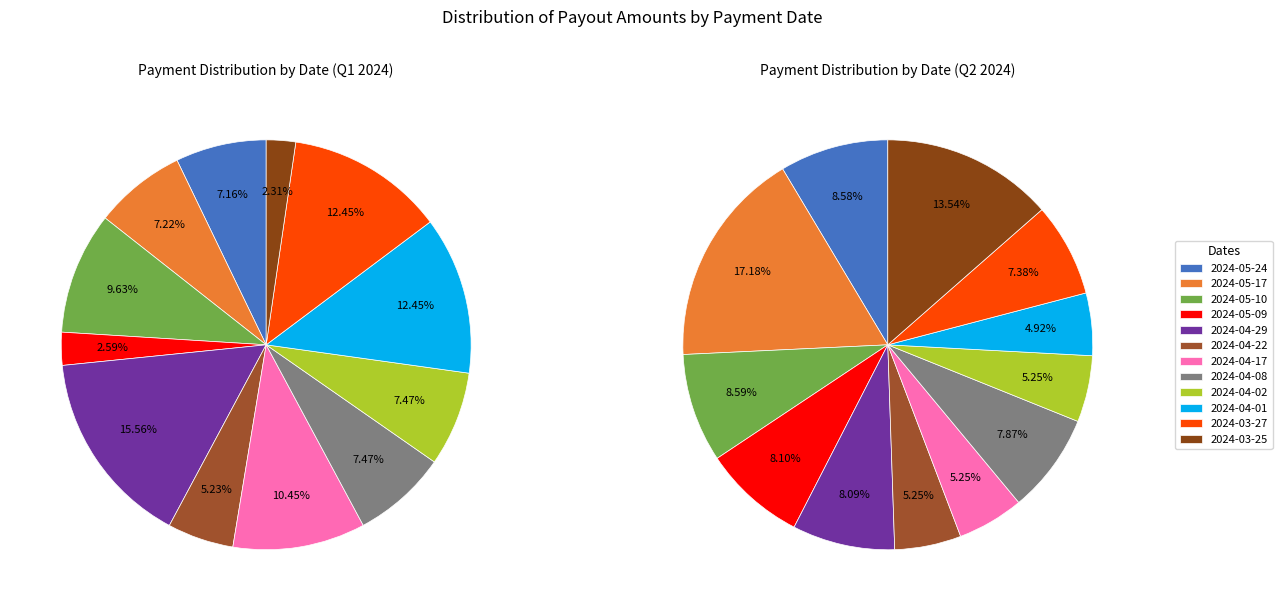

Is there a majority slice in this chart?

No